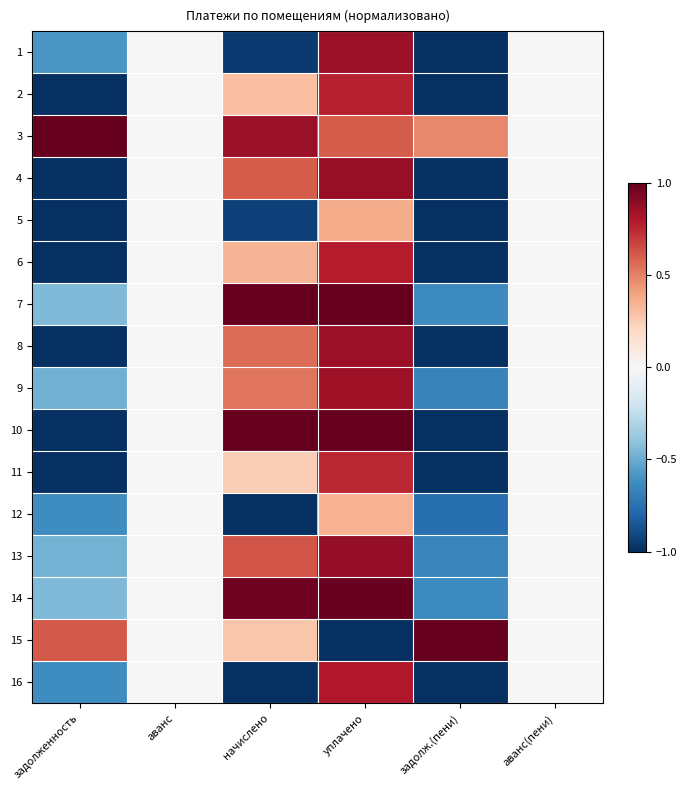

Which series has the largest total across all categories?

3